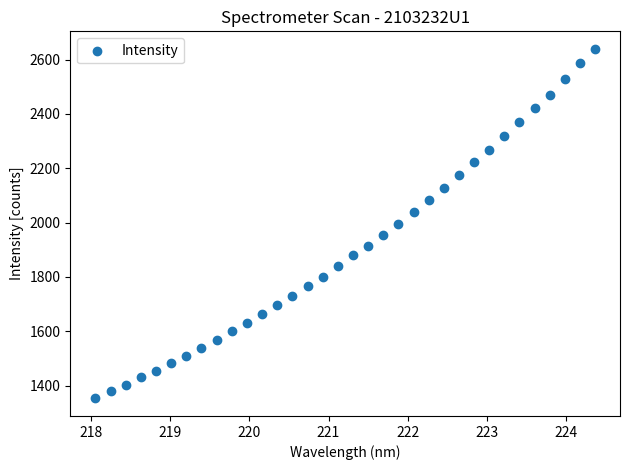

What is the range of X values (max minus min)?

6.3